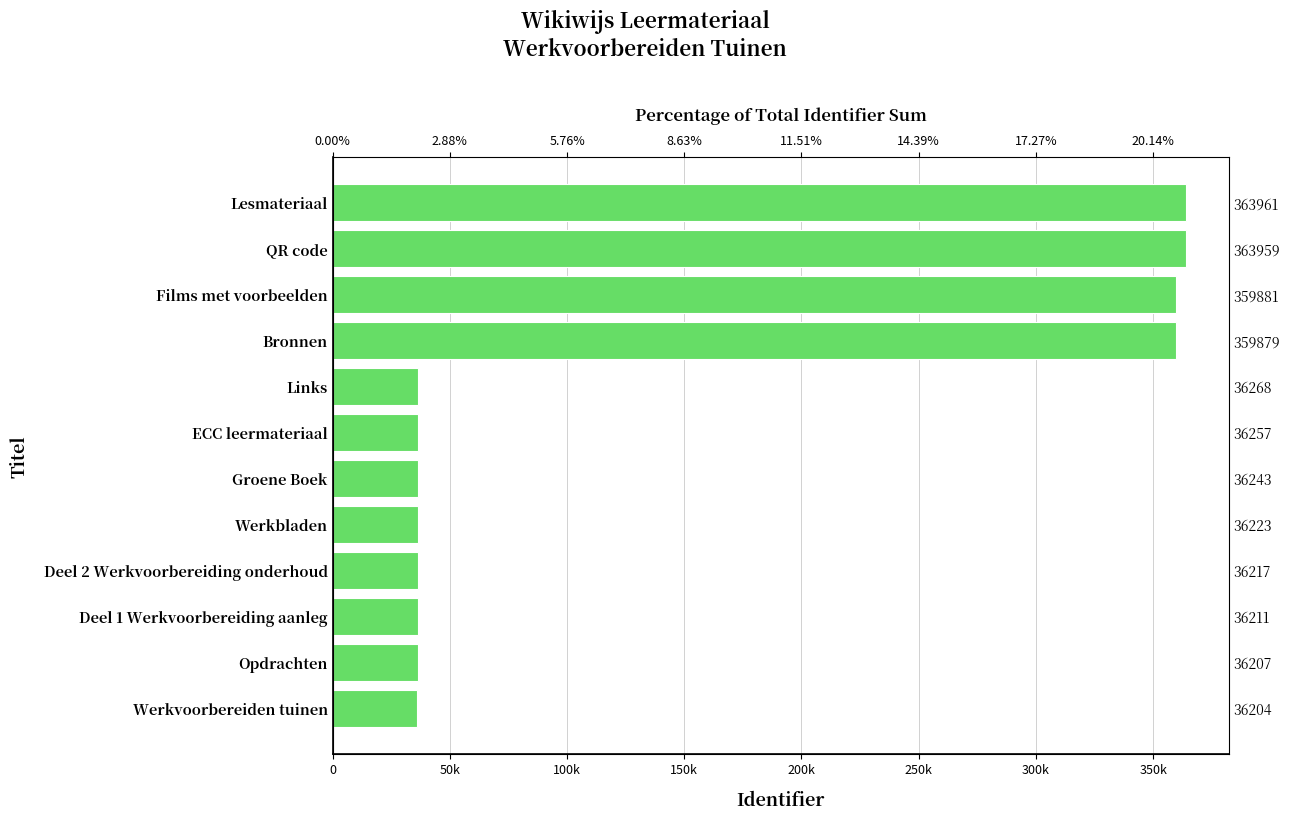

What is the change in value from Lesmateriaal to Groene Boek?

-327718